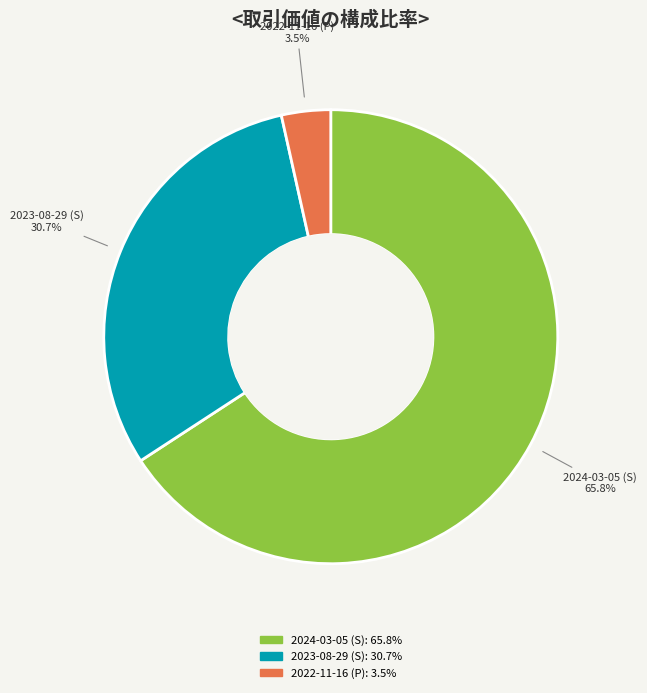

To the nearest percent, what is the difference between the 2023-08-29 (S) and 2022-11-16 (P) slice percentages?

27%